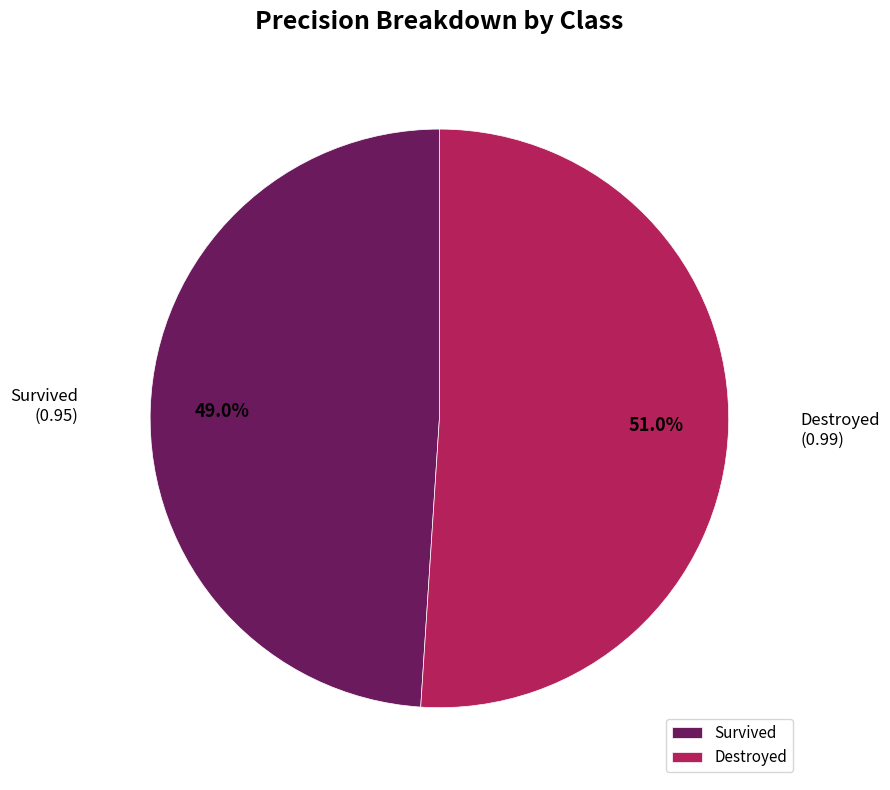

What is the total percentage of Survived and Destroyed?

100.0%